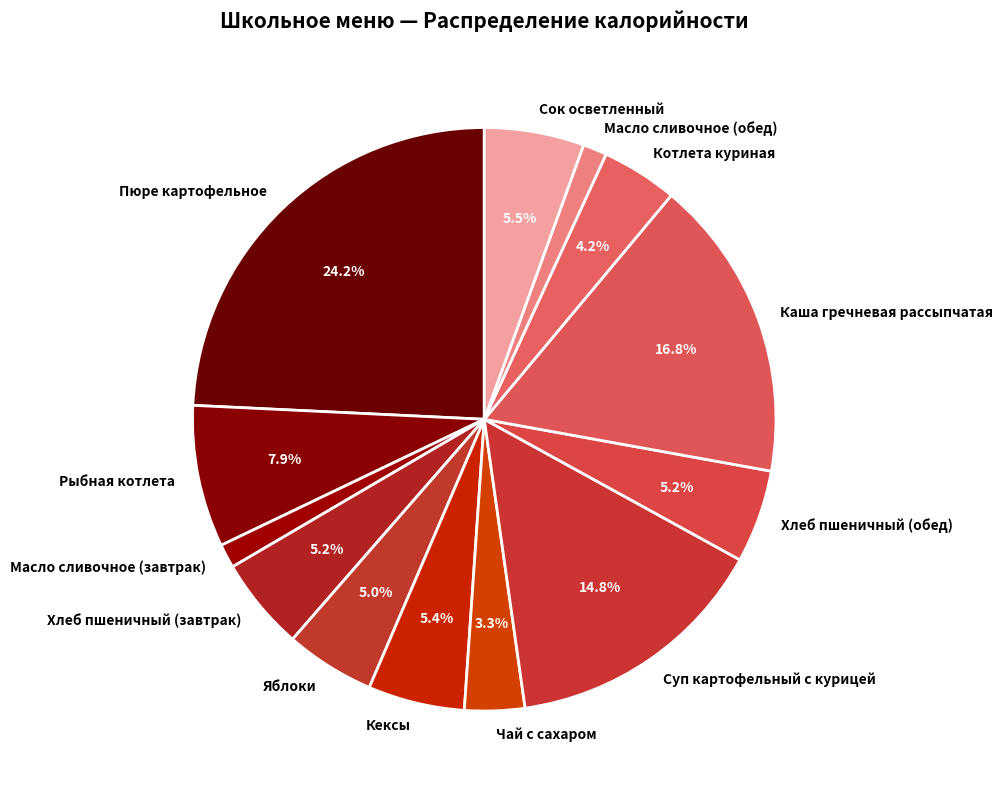

Do Чай с сахаром and Сок осветленный together represent more than half of the pie?

No